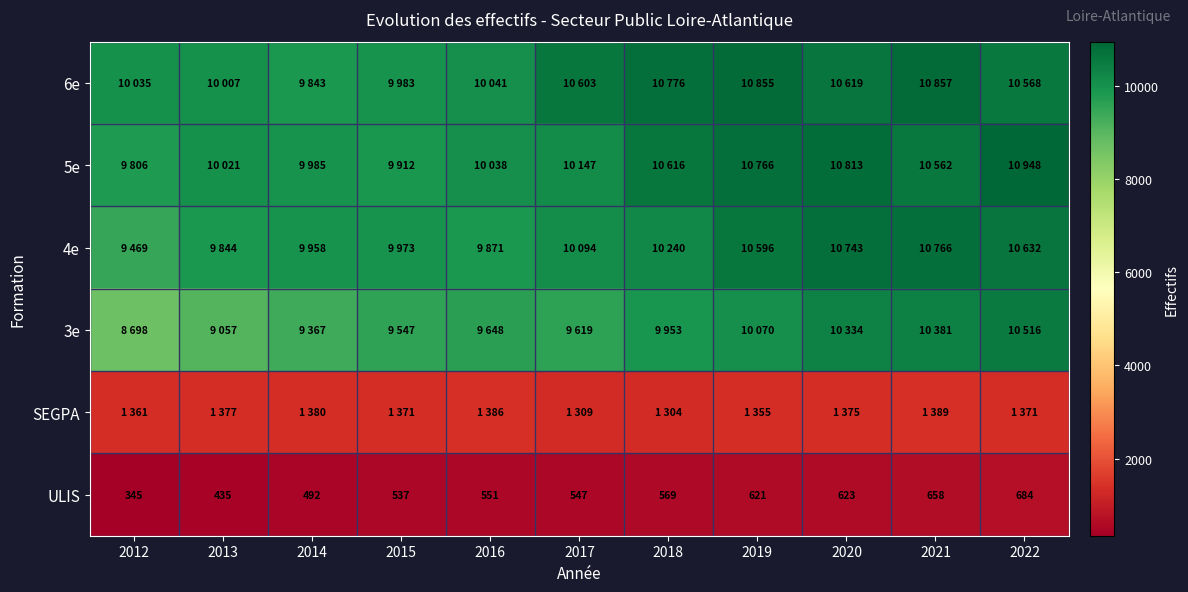

Which has a higher value, 2014 or 2012?

2012